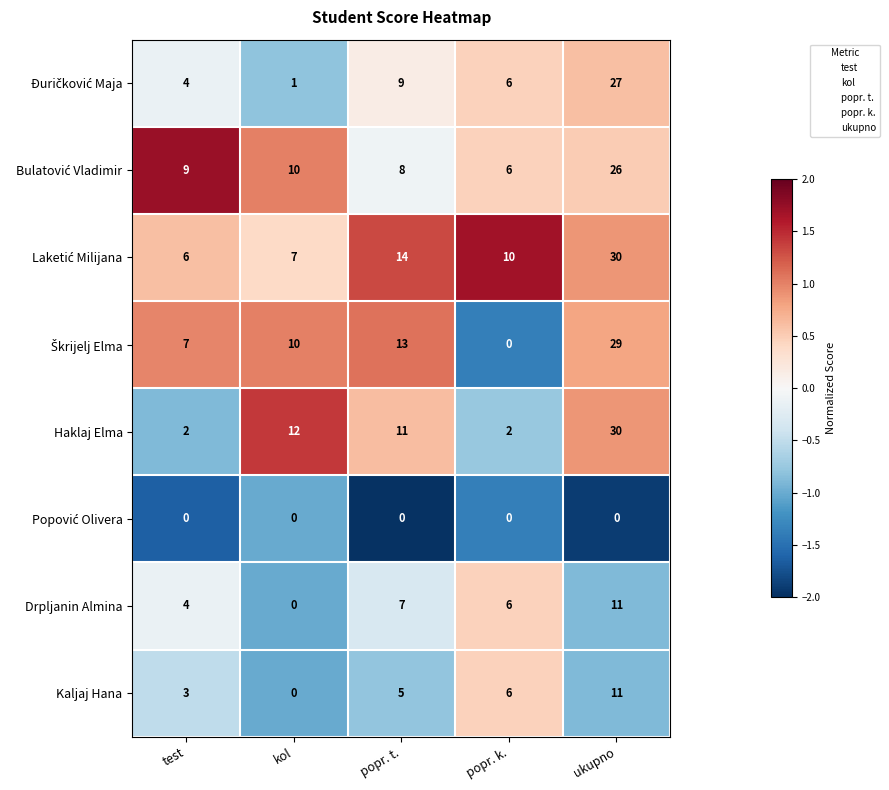

What is the spread (max minus min) of values at popr. t.?

14